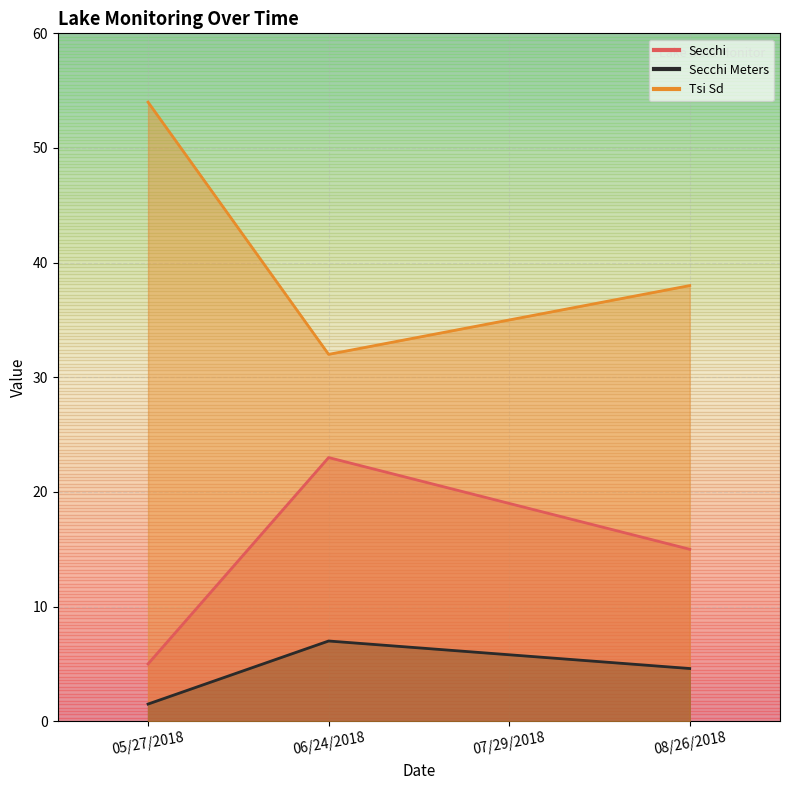

What position from the right is 05/27/2018?

4